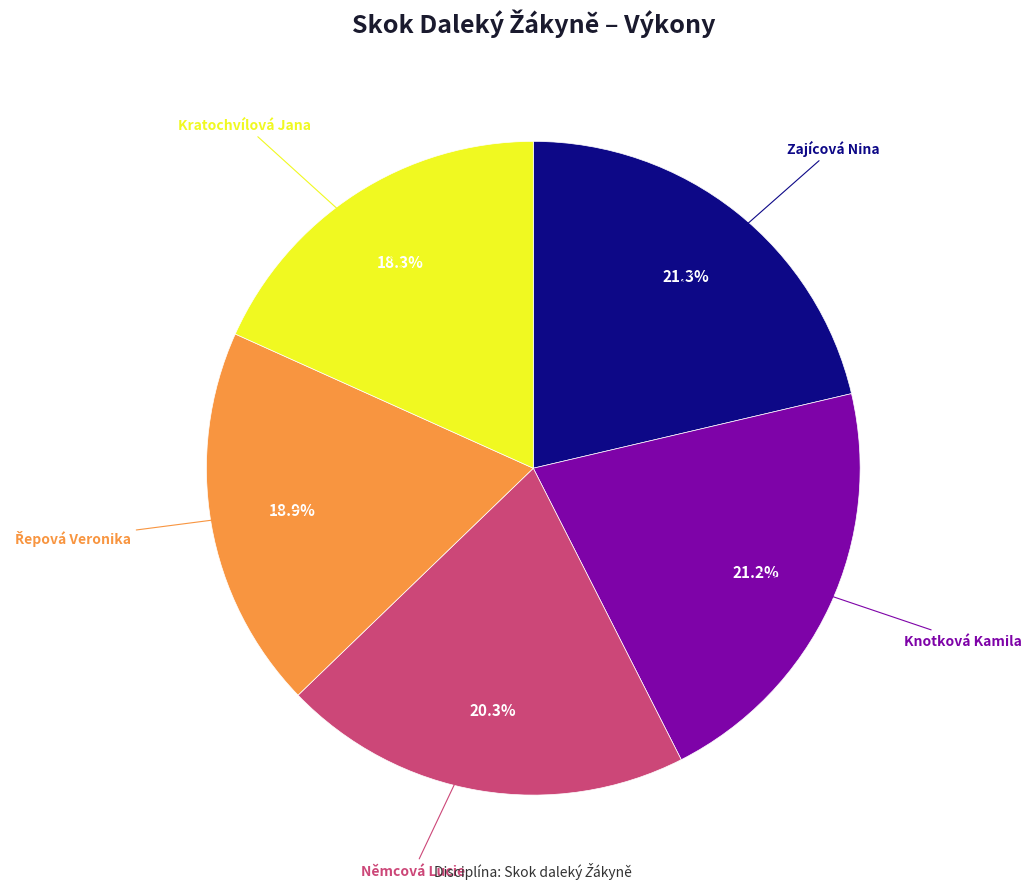

Does Zajícová Nina represent more than half of the total?

No